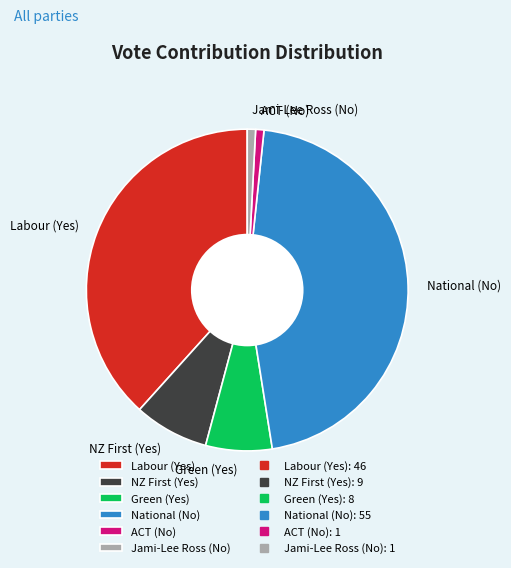

The ACT (No) slice represents 1% of the pie. True or false?

True